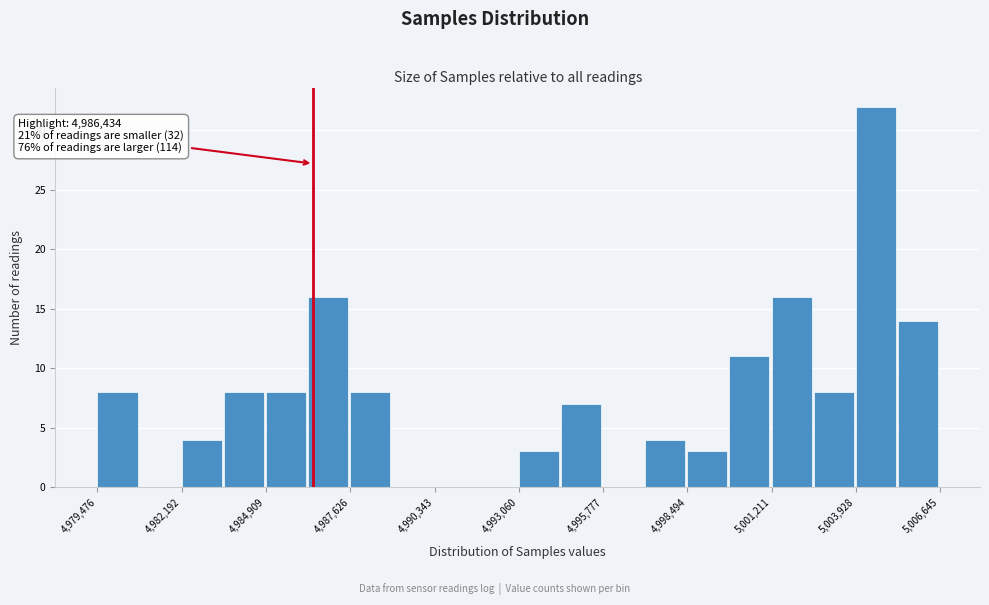

Around what value on the x-axis is the tallest bar? Give the approximate position of its centre, as read against the axis.

5004500